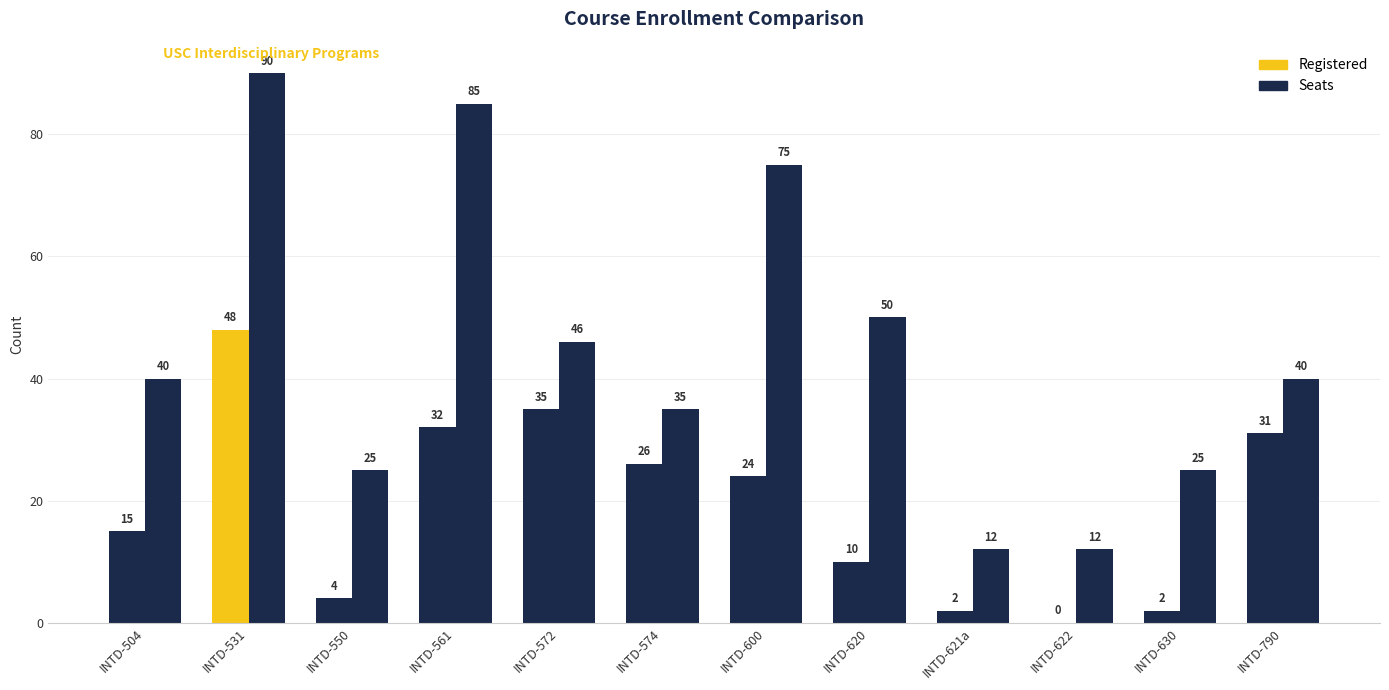

Does the chart contain stacked bars?

No